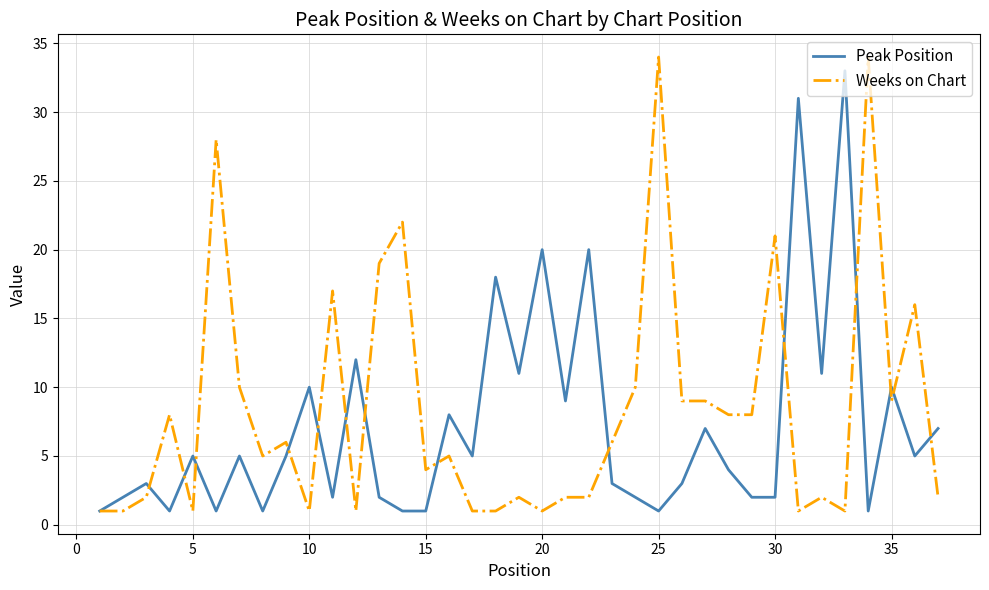

What is the maximum value shown in the chart?

34